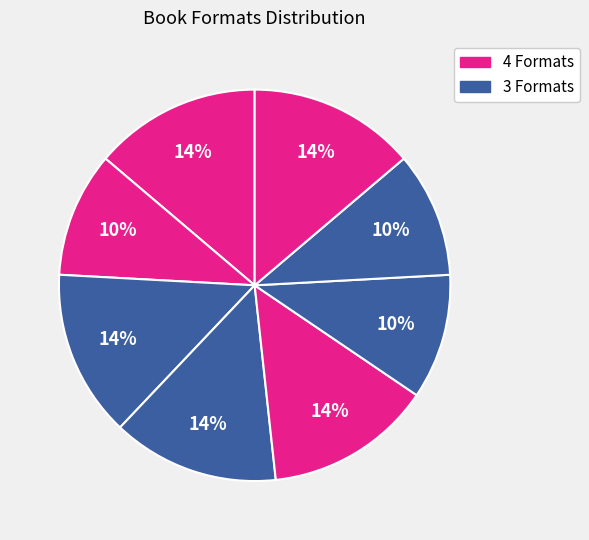

Is there any slice that represents more than half of the pie?

No